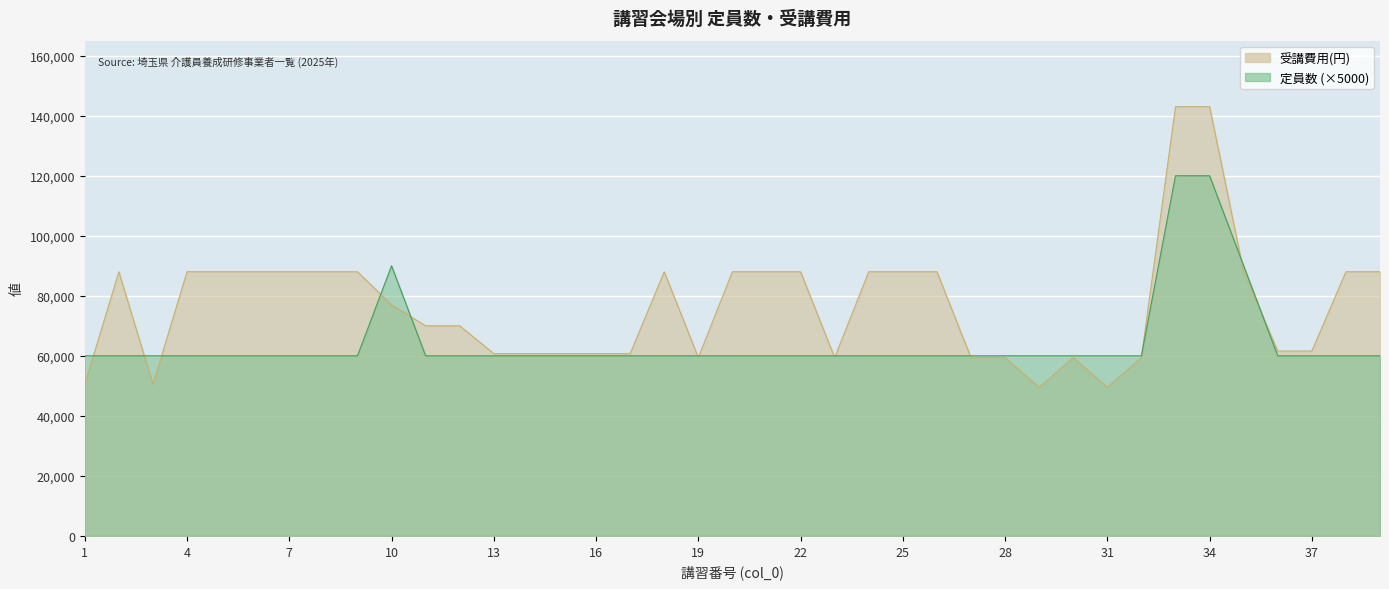

What is the difference between the maximum and minimum values in the 受講費用(円) series?

93500